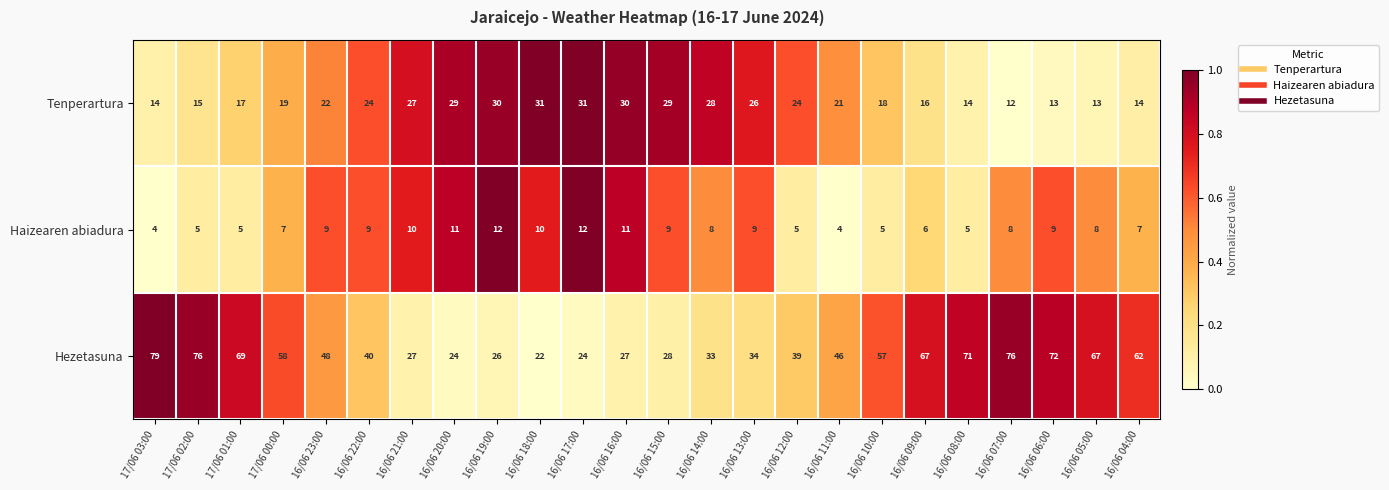

Where is Hezetasuna nearest to the value 50?

16/06 23:00